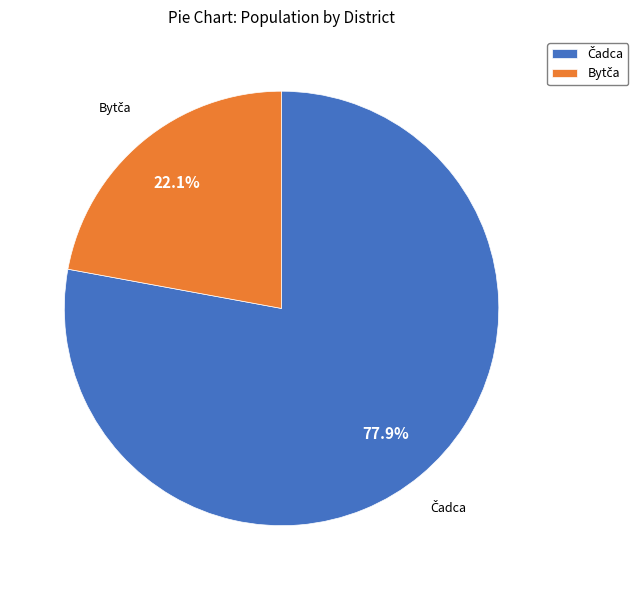

Is there a majority slice in this chart?

Yes